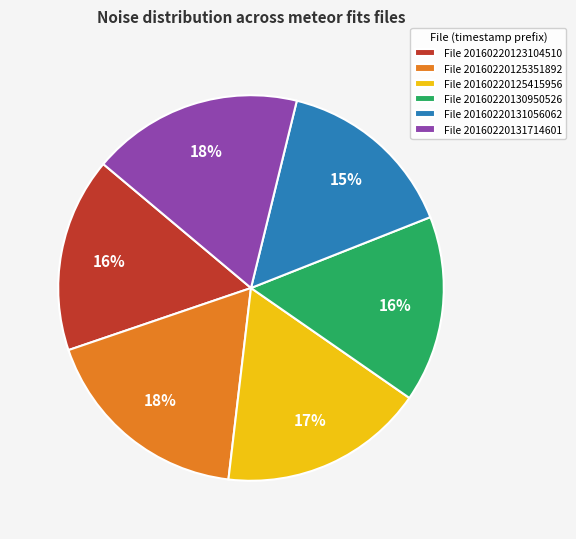

To the nearest percent, what percentage of the pie is File 20160220123104510?

16%